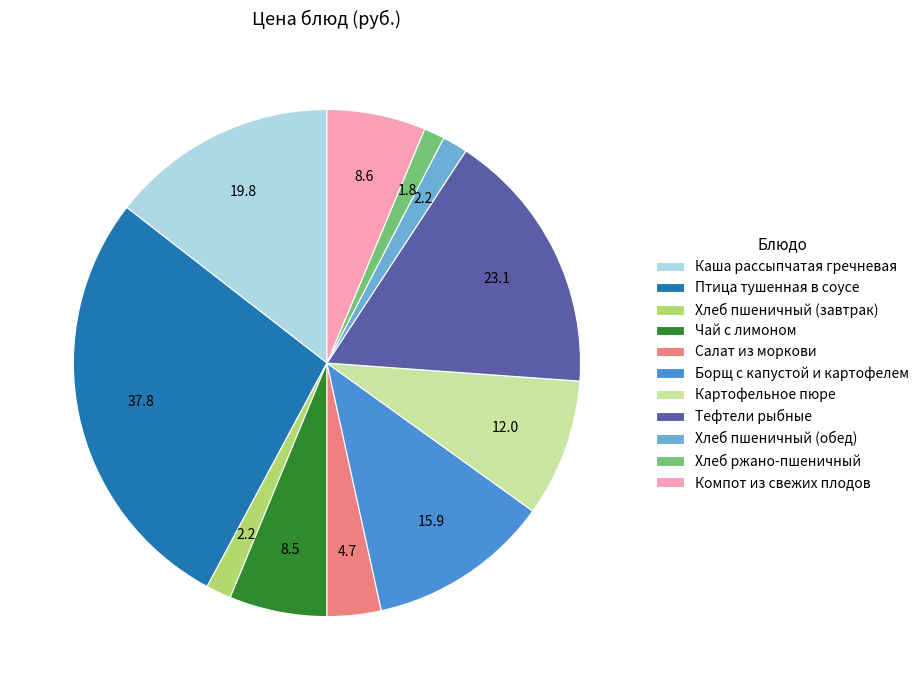

Between Чай с лимоном and Хлеб пшеничный (обед), which is larger?

Чай с лимоном